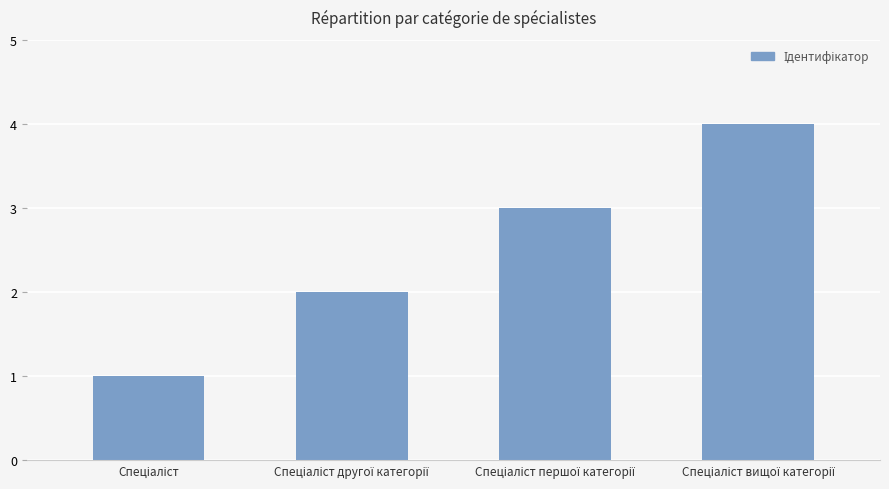

What is the difference between the maximum and minimum values?

3